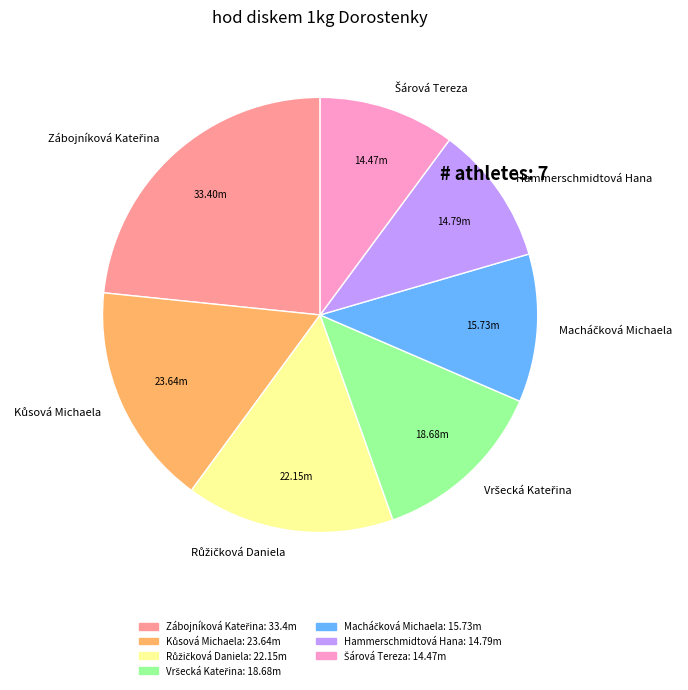

Is there any slice that represents more than half of the pie?

No